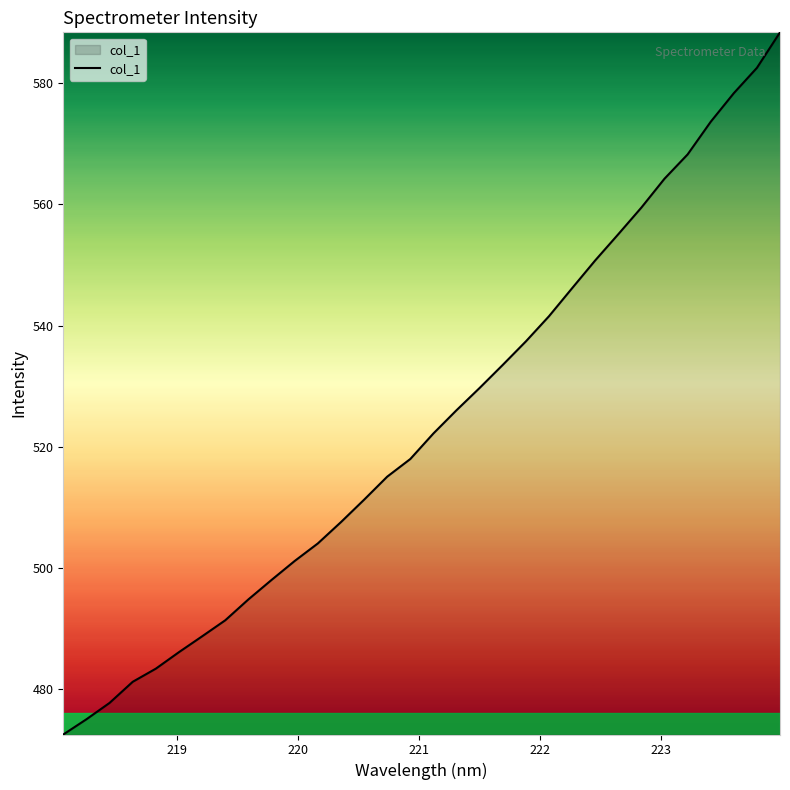

Count the number of values greater than 522.

16